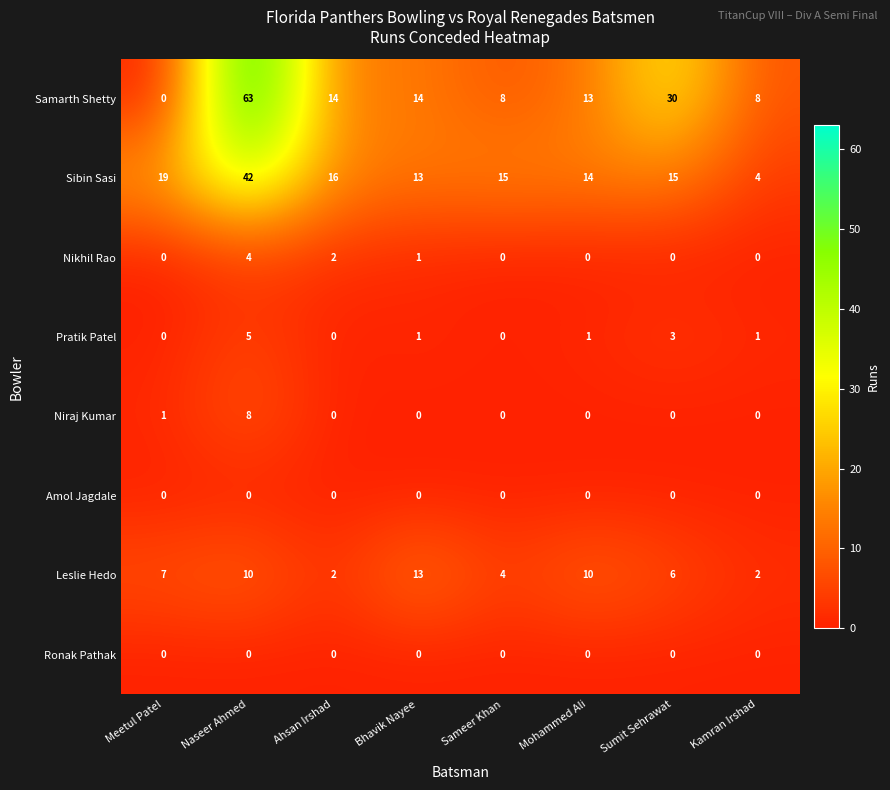

At which category is the sum across all series the highest?

Naseer Ahmed